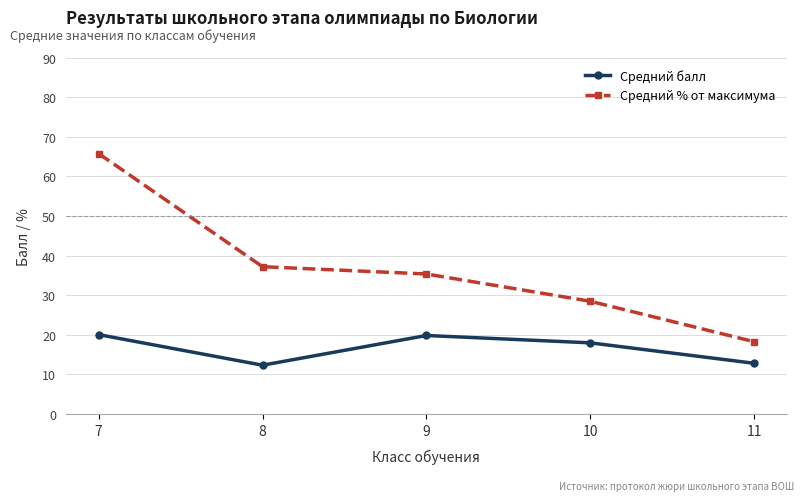

Between 7 and 9, which series saw the biggest shift?

Средний % от максимума